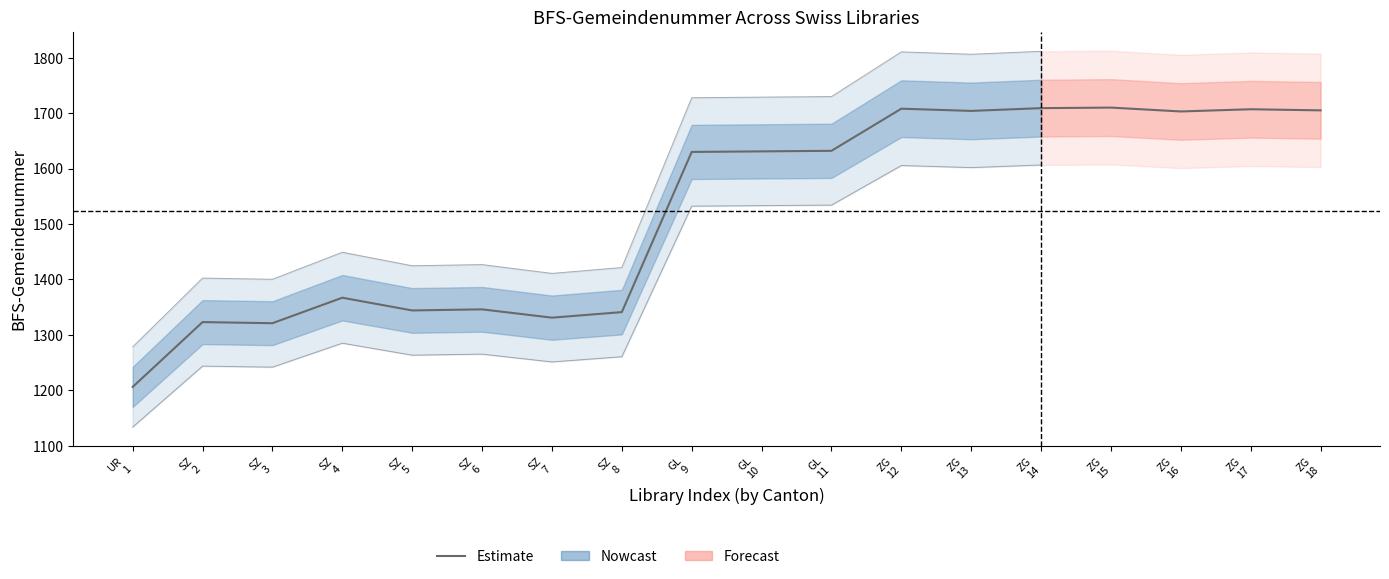

At which category does the data reach its first local peak?

SZ
2